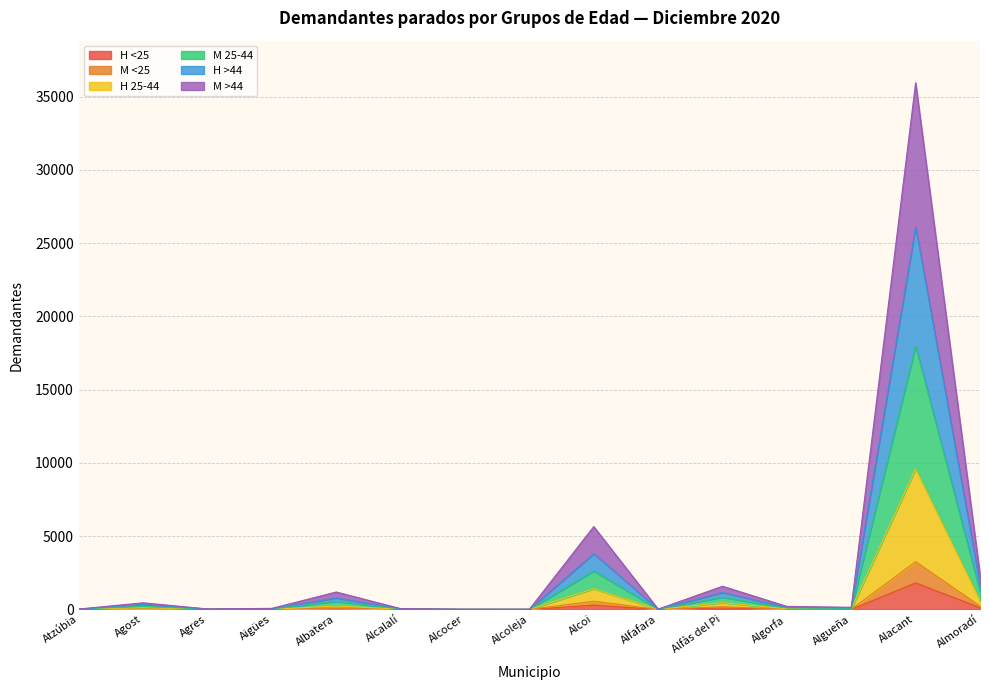

What is the label of the 1st point from the right?

Almoradí